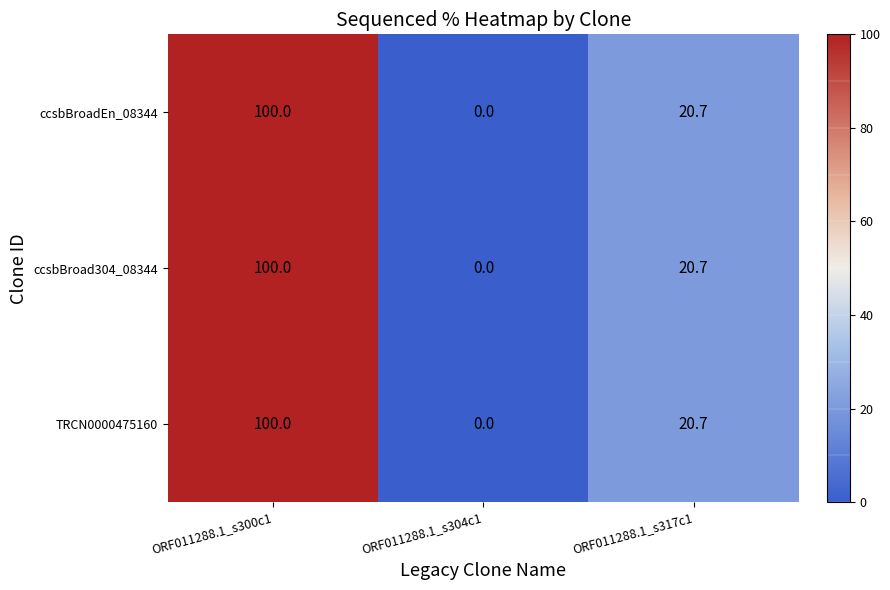

What is the approximate value of ccsbBroad304_08344 at ORF011288.1_s300c1?

100.0